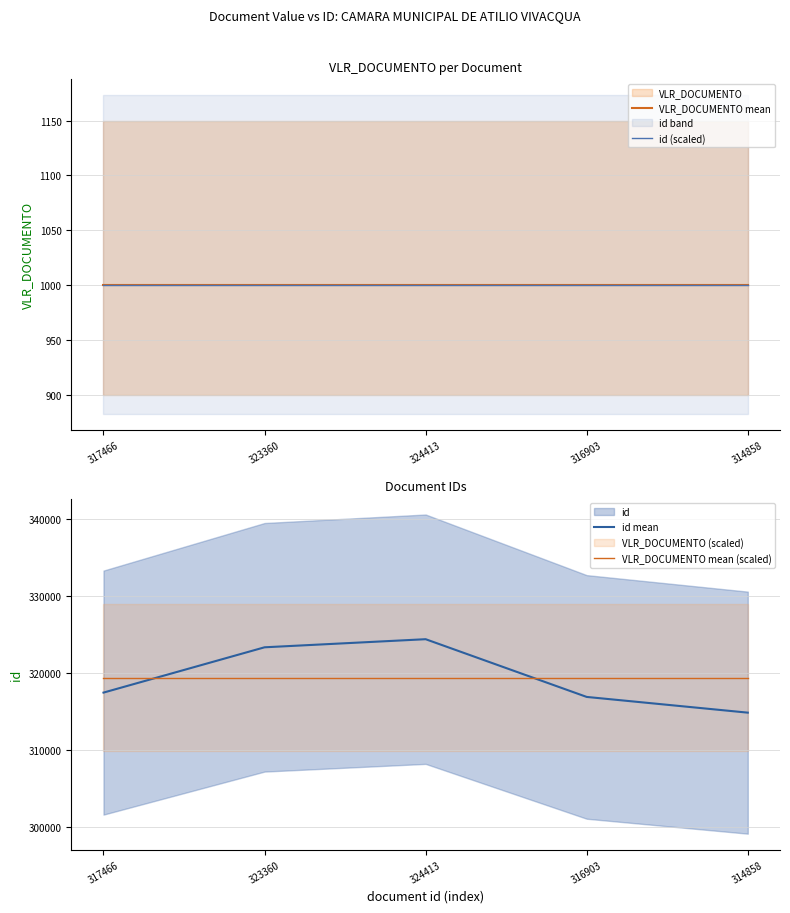

What is the label of the 5th point from the left?

314858